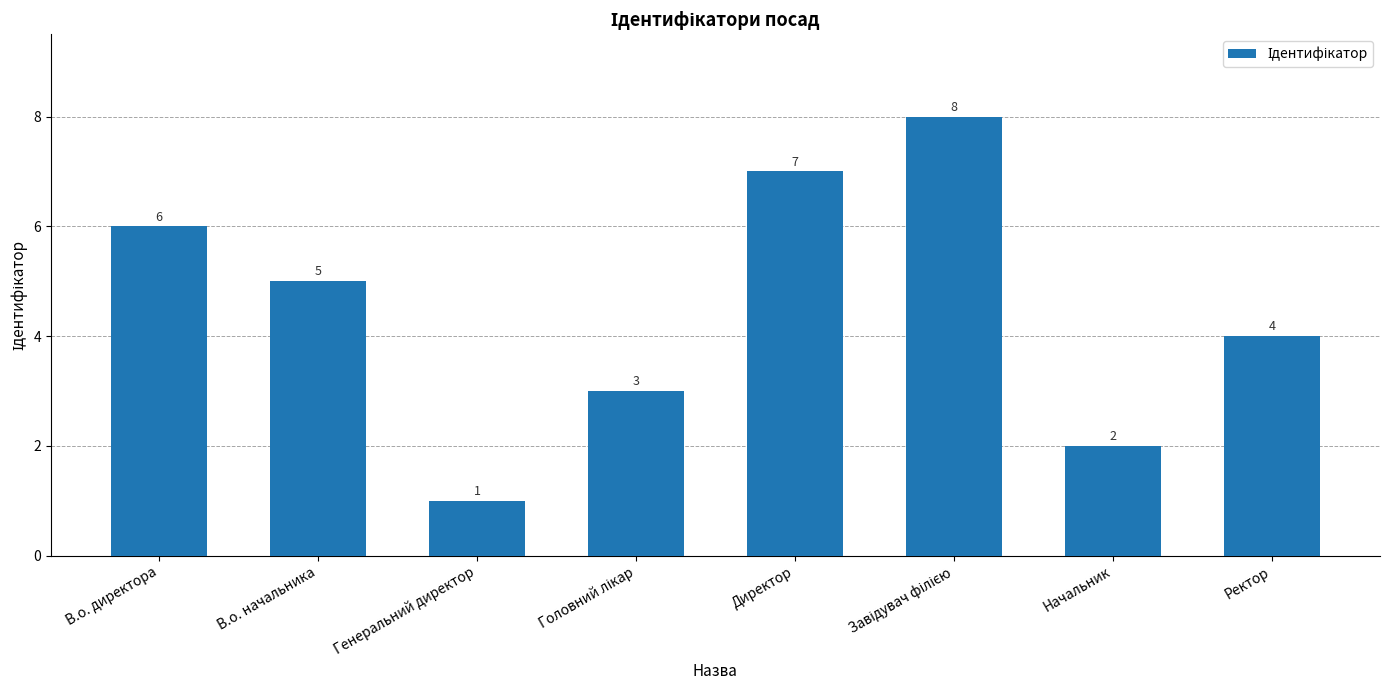

What is the value of the 2nd bar from the left?

5